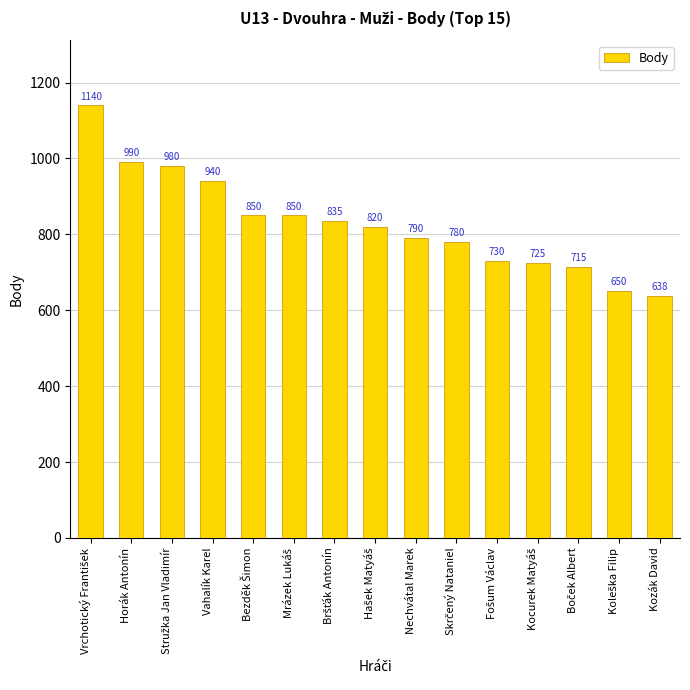

What is the approximate value at Kozák David?

638